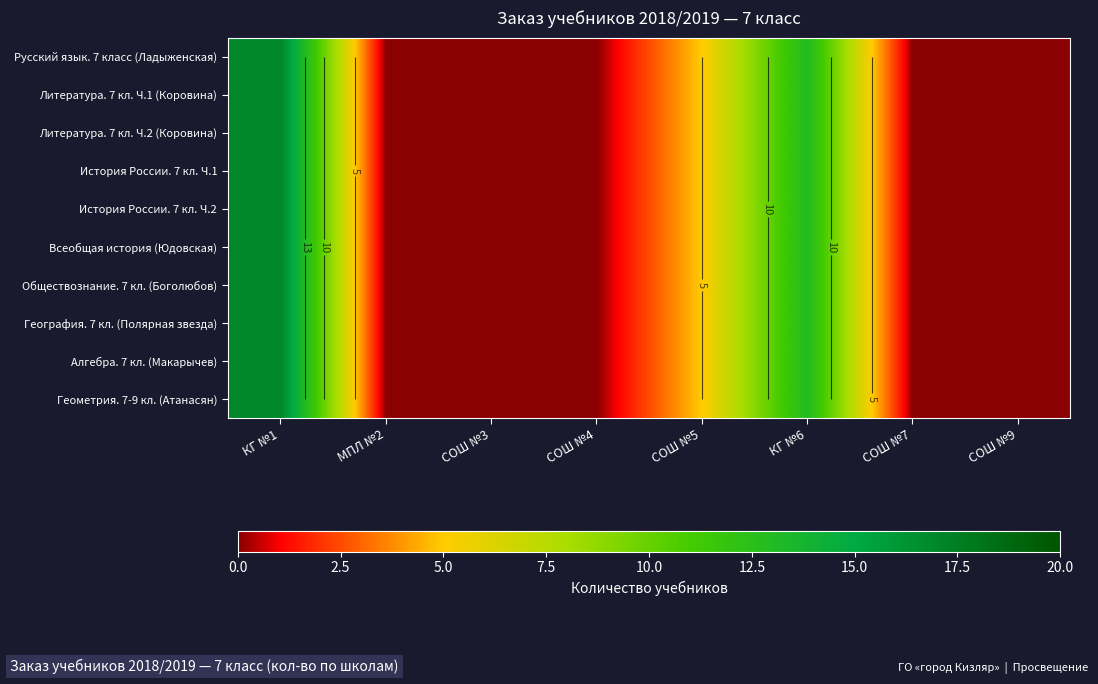

Between СОШ №7 and СОШ №4, which is larger?

СОШ №7